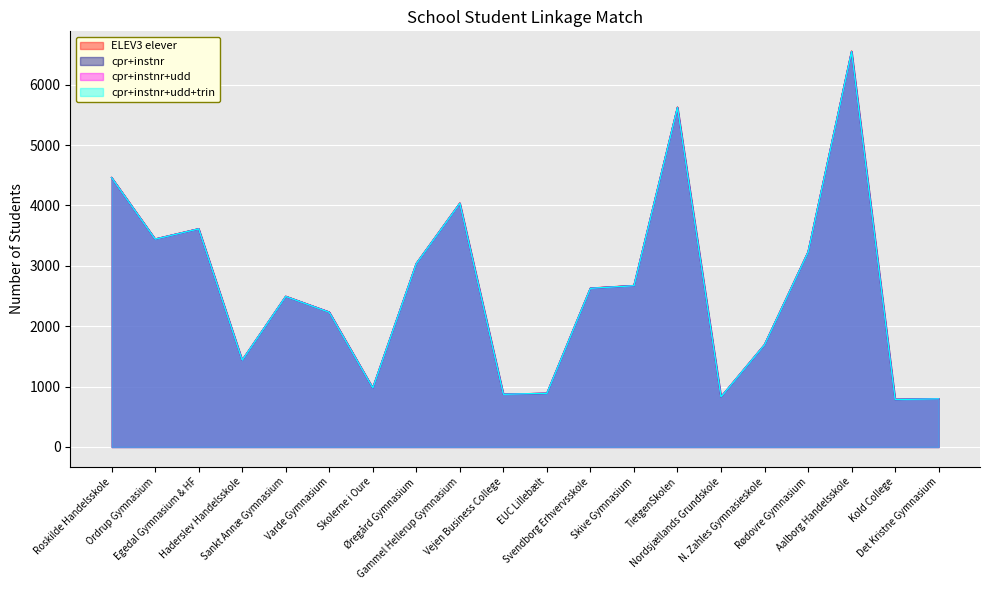

What is the value of the cpr+instnr point at the 14th from the left?

5622